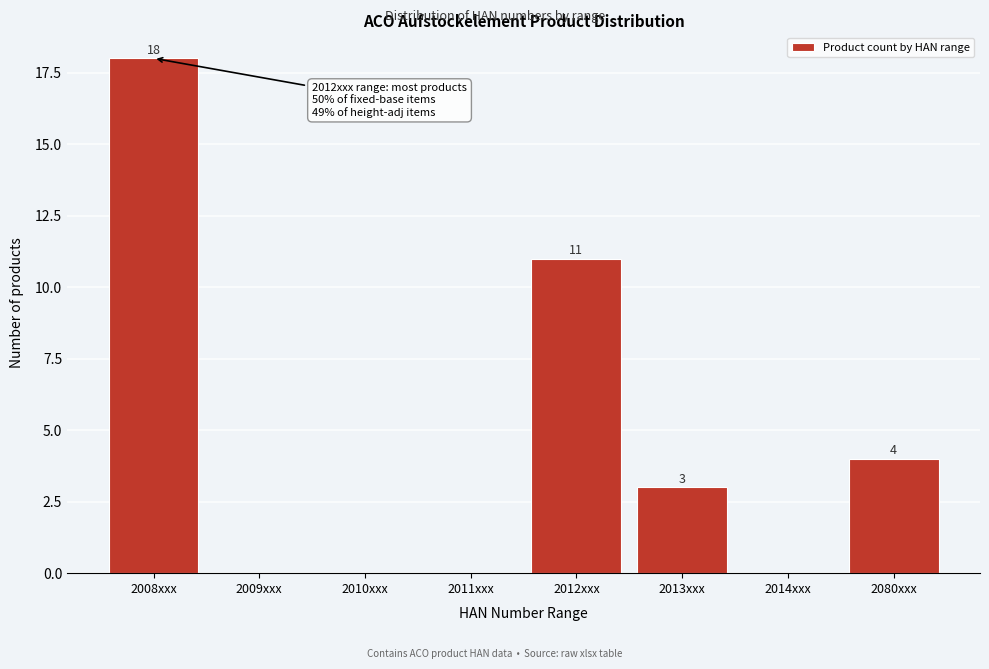

Reading right to left, what are all the values shown in this chart?

2080xxx=4	2014xxx=0	2013xxx=3	2012xxx=11	2011xxx=0	2010xxx=0	2009xxx=0	2008xxx=18